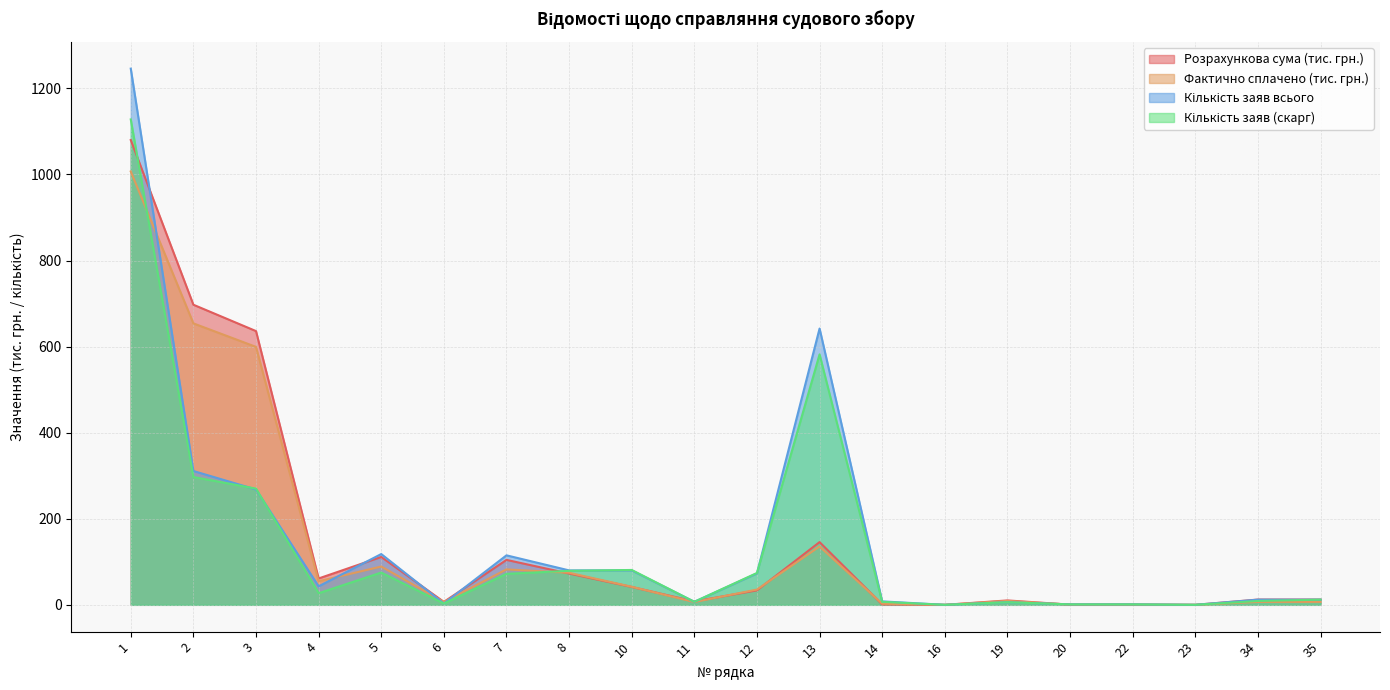

What is the difference between the maximum and second lowest values in the Кількість заяв (скарг) series?

1128.0